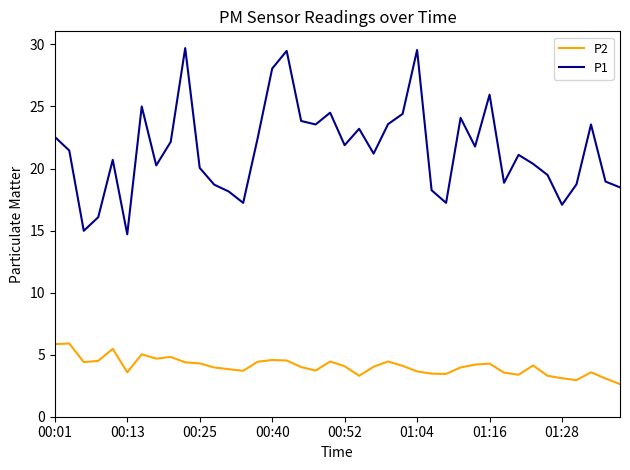

What is the average value of the P2 series?

4.1